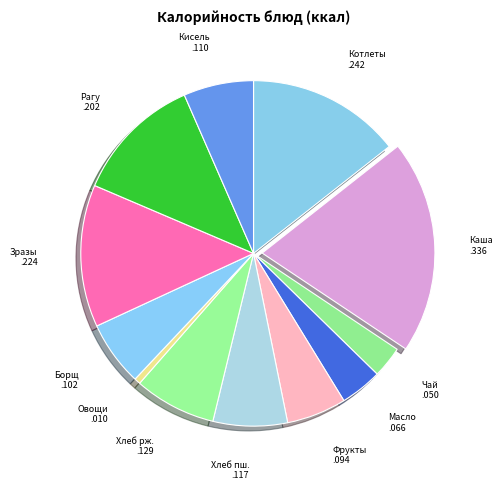

Which category has the biggest portion of the pie?

Каша .336